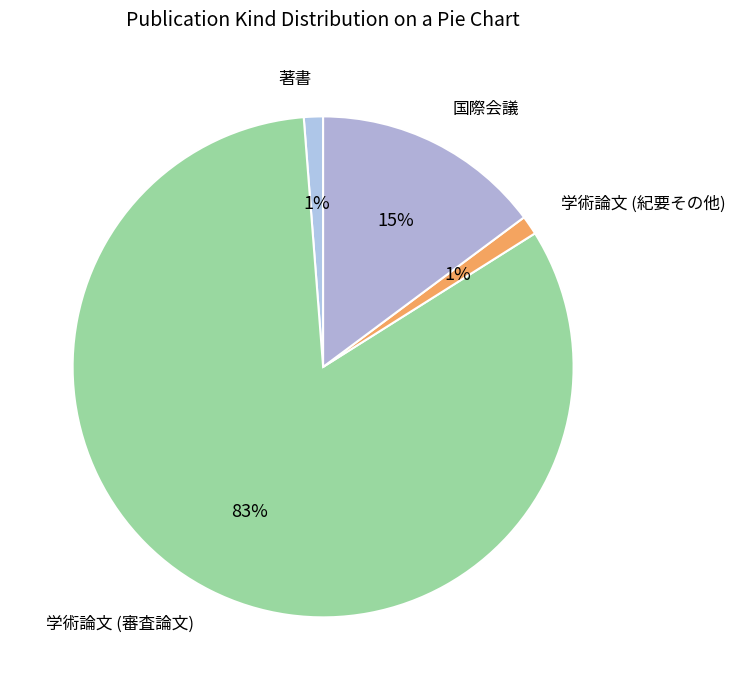

Which slice is the largest?

学術論文 (審査論文)